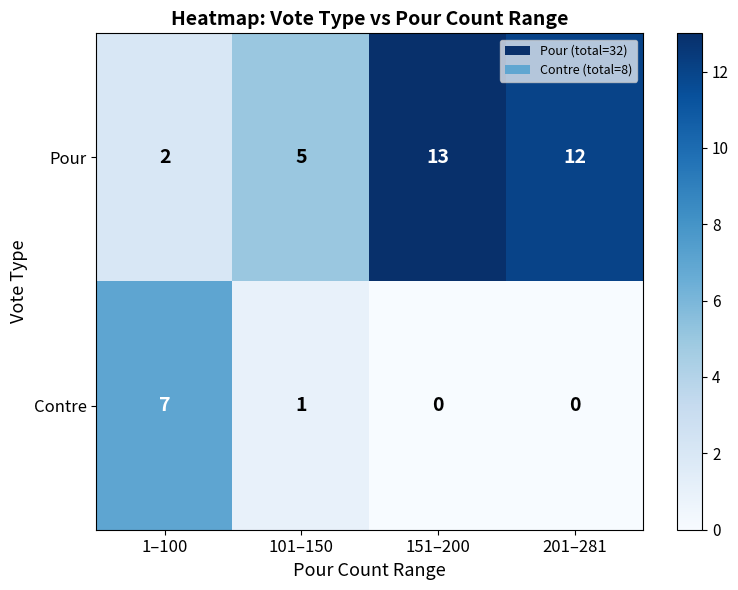

How many values in Contre are above zero?

2